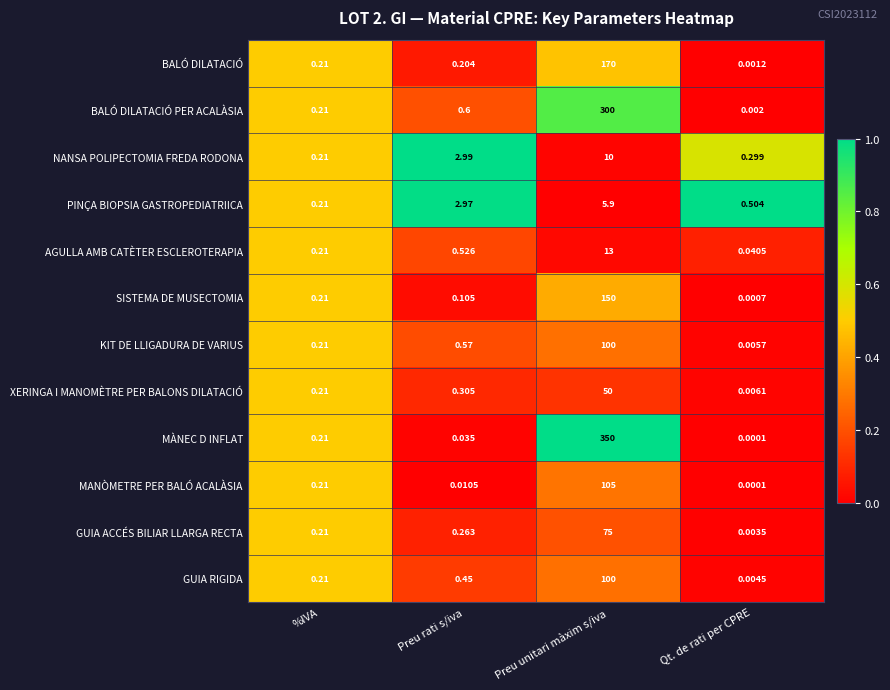

At how many categories does at least one series exceed 0?

4